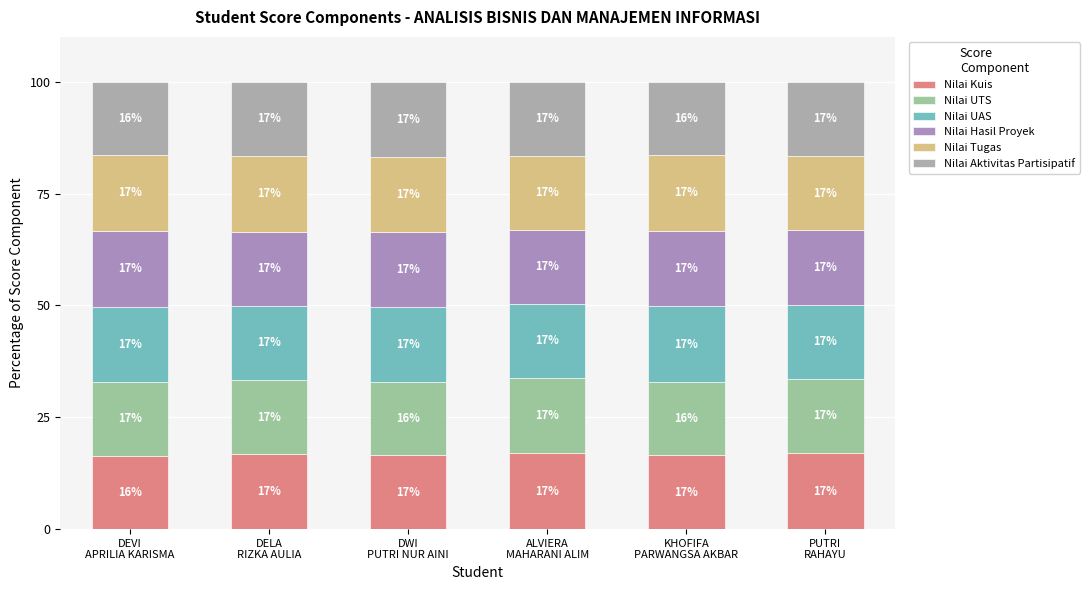

Are the bars horizontal?

No